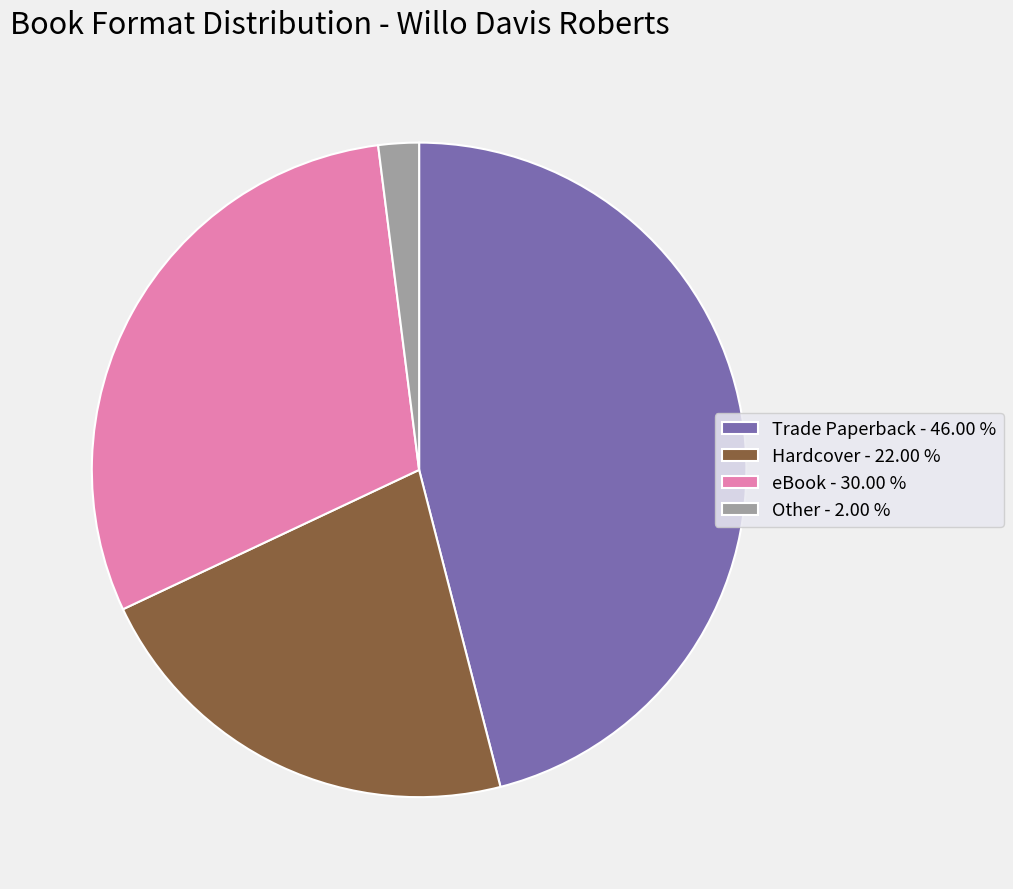

Between Trade Paperback - 46.00 % and Other - 2.00 %, which is larger?

Trade Paperback - 46.00 %